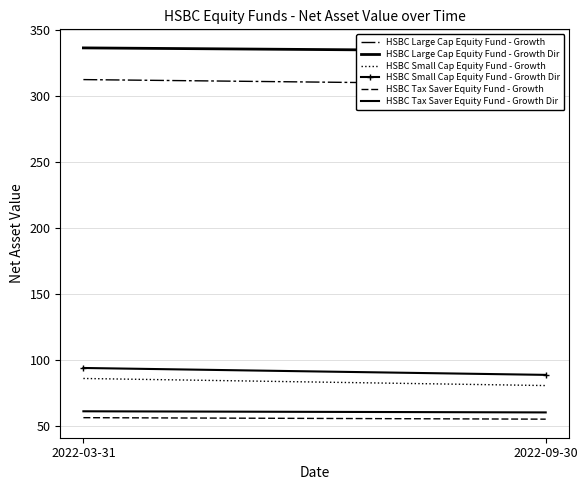

At which label does HSBC Large Cap Equity Fund - Growth Dir first exceed 336?

2022-03-31